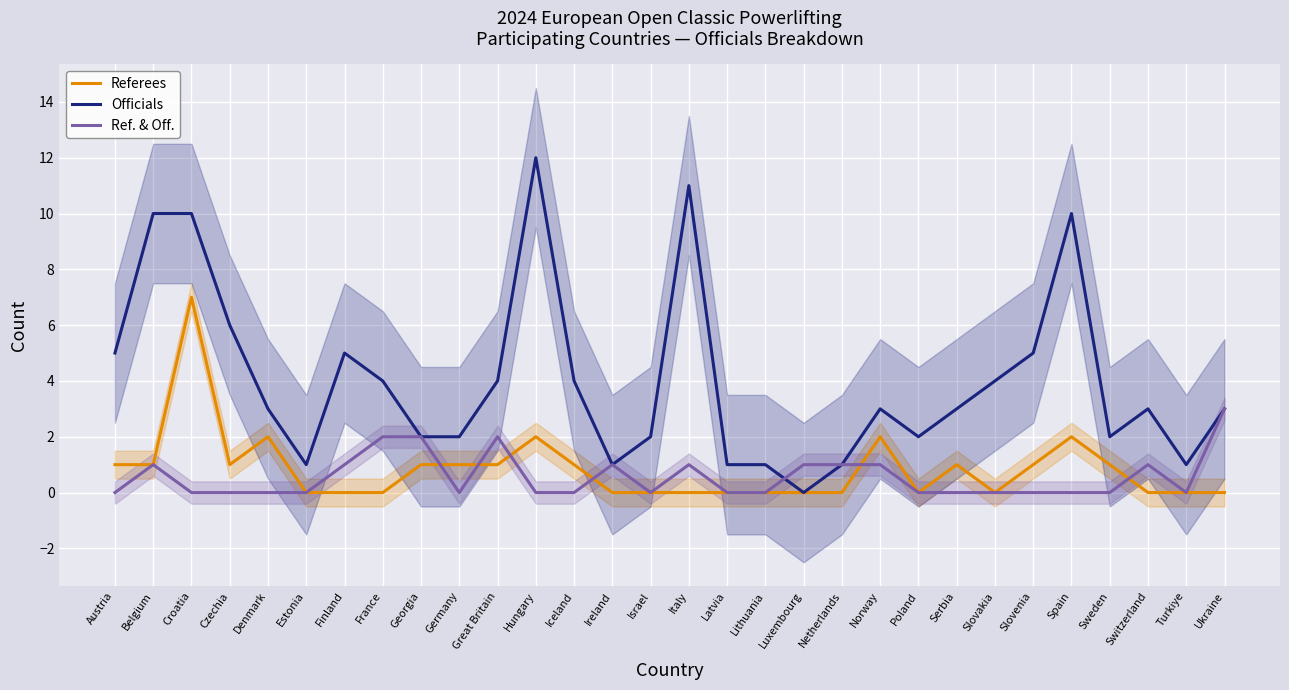

How many data points does each series have?

30